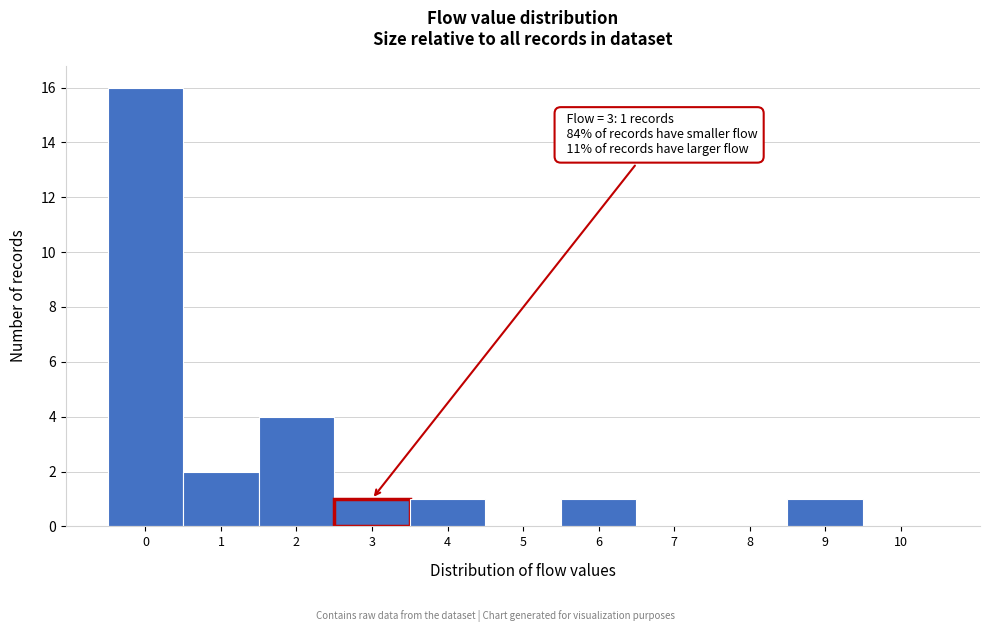

Over which range of the x-axis is the bar tallest?

-0.5 to 0.5